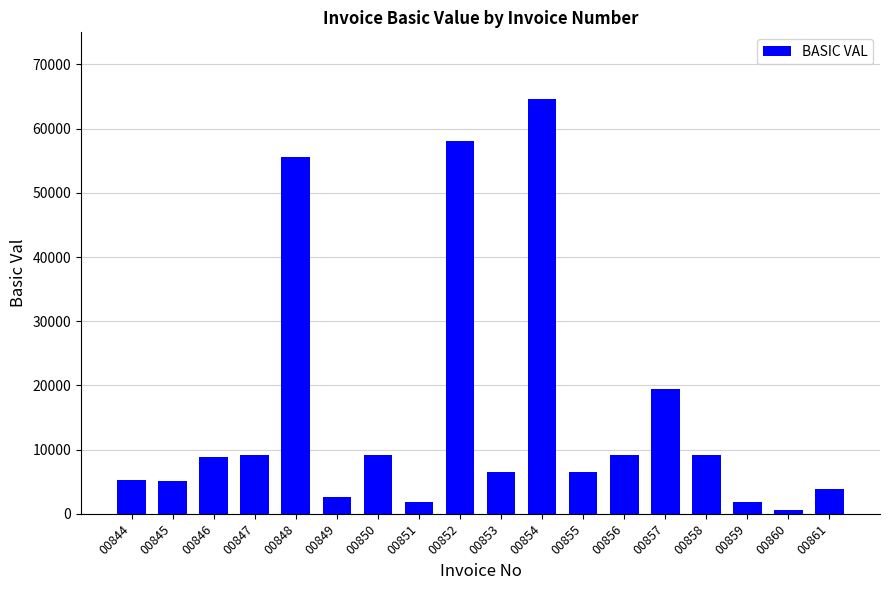

What is the smallest value displayed?

645.5